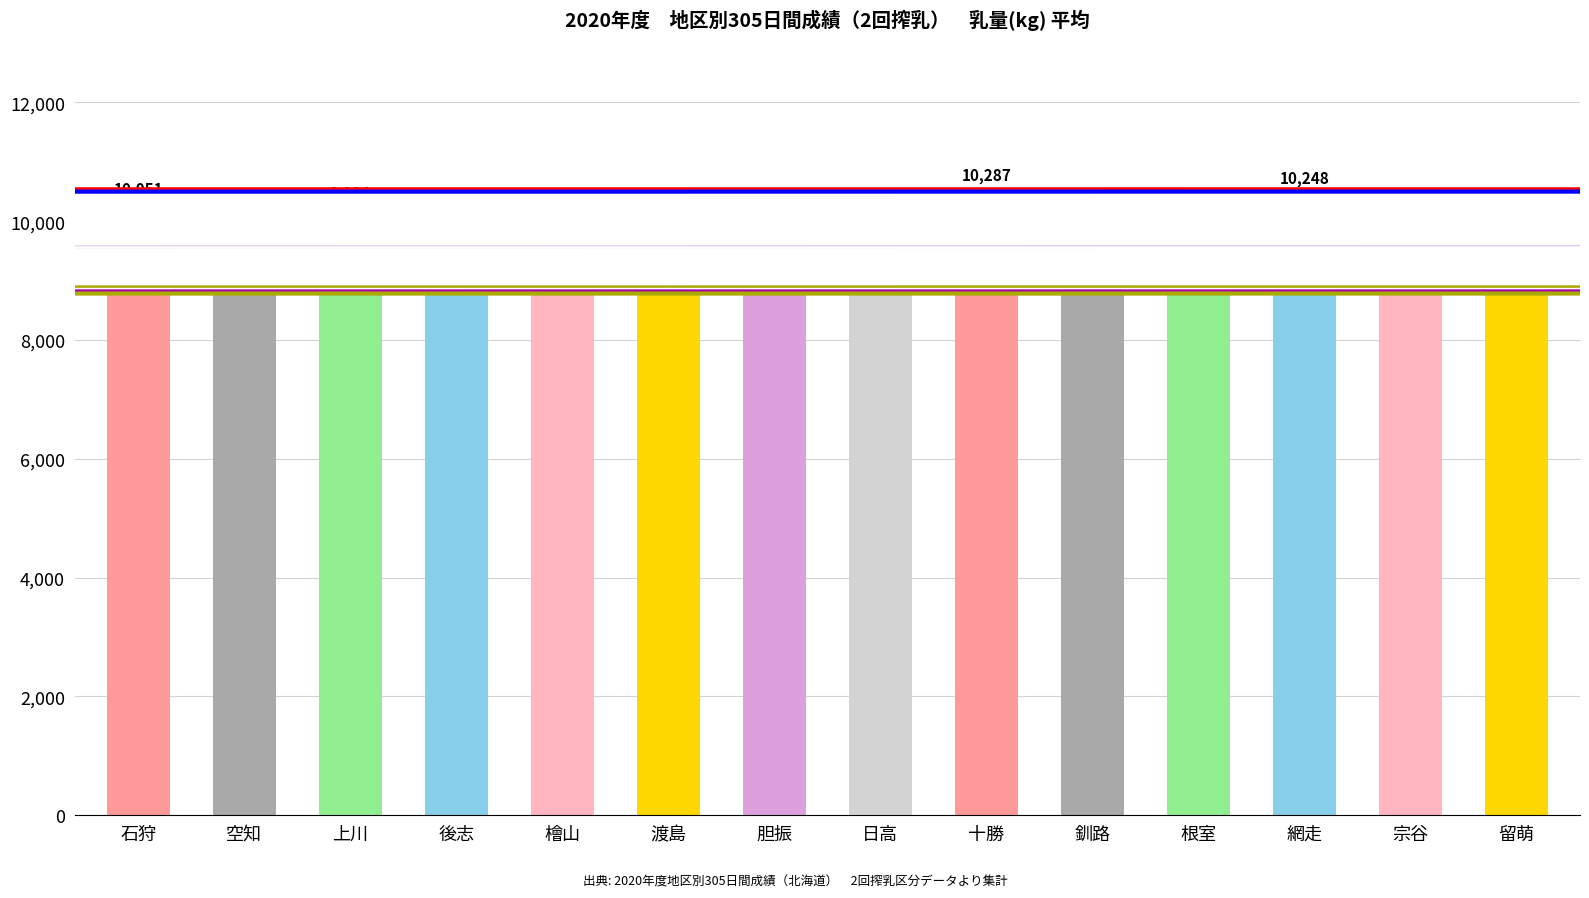

What is the ratio of the value at 空知 to the value at 胆振?

1.0